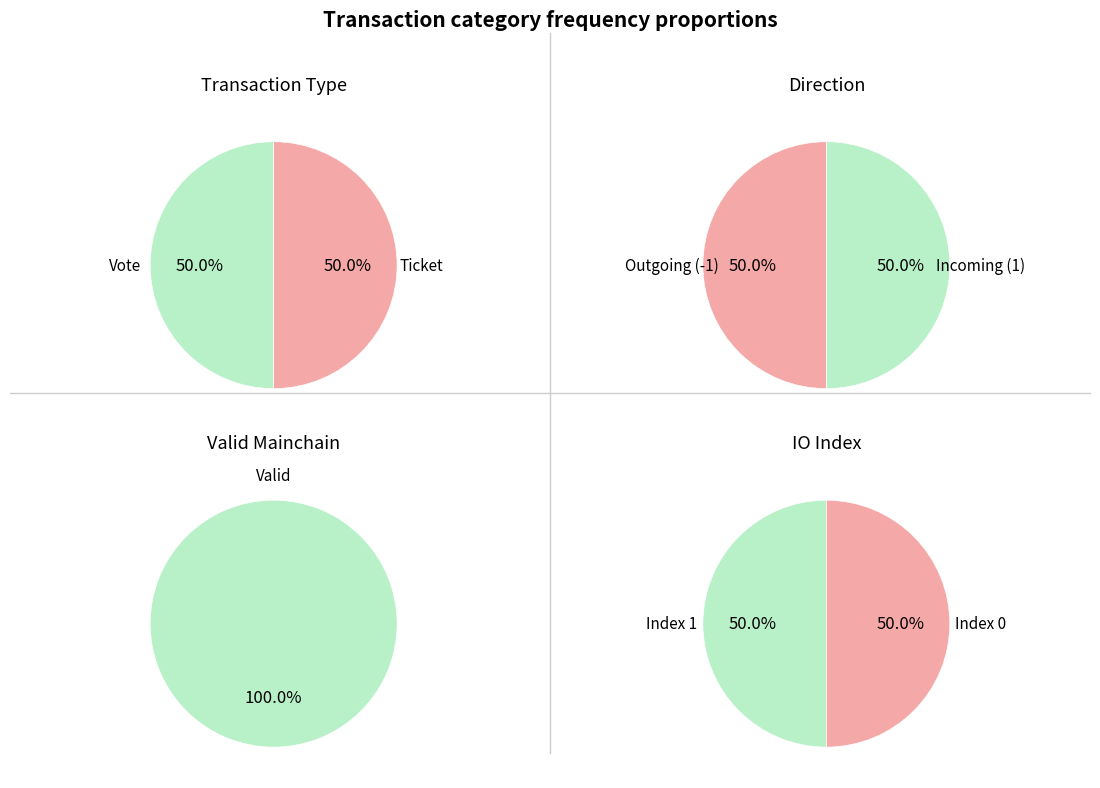

To the nearest percent, what is the combined percentage of Vote and Ticket?

100%